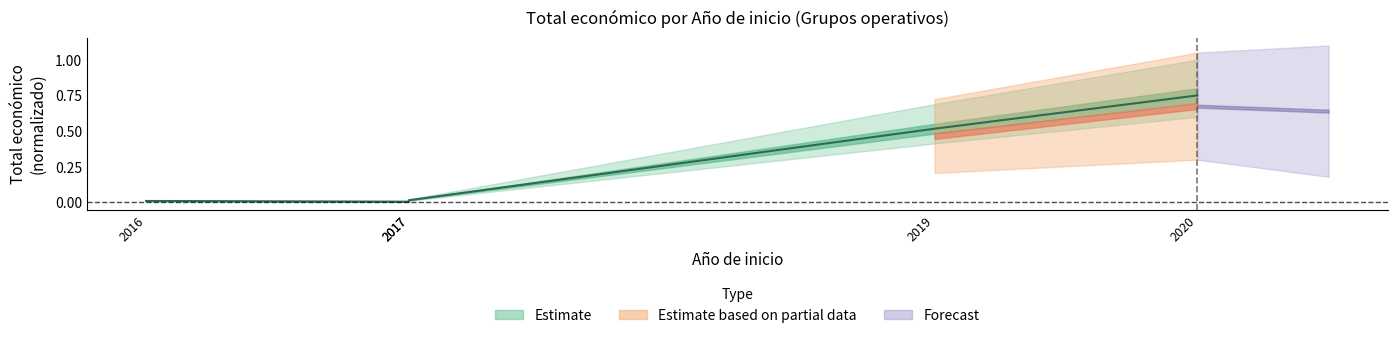

Is it true that the value at 2019 is 0.5?

True